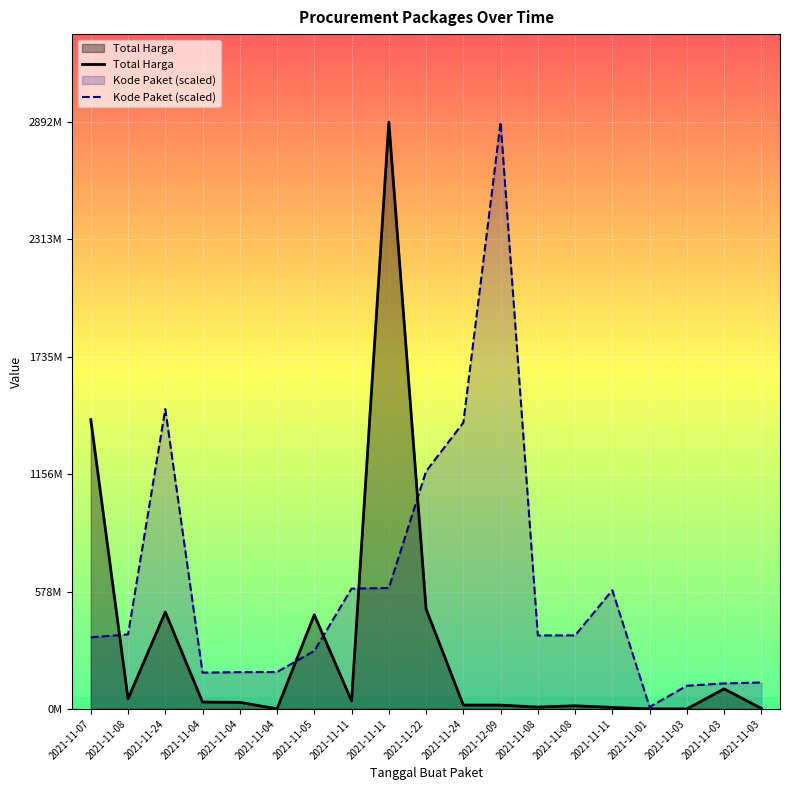

List the series in order of their overall mean, lowest first.

Total Harga, Kode Paket (scaled)